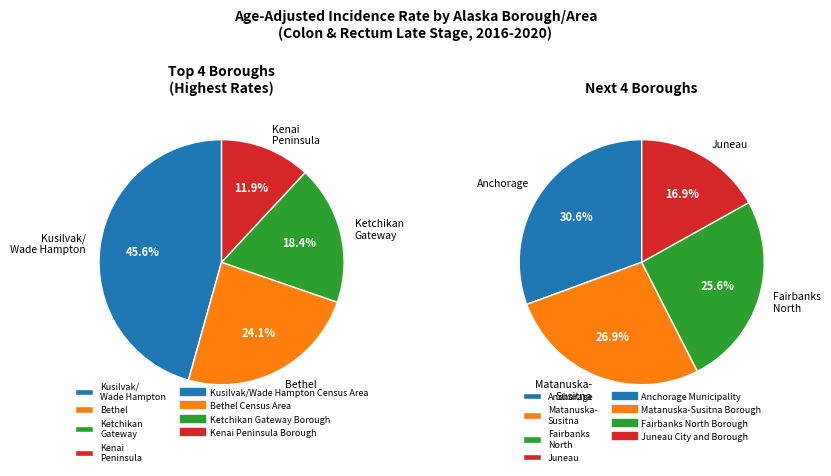

Which category has the smallest portion of the pie?

Juneau City and Borough